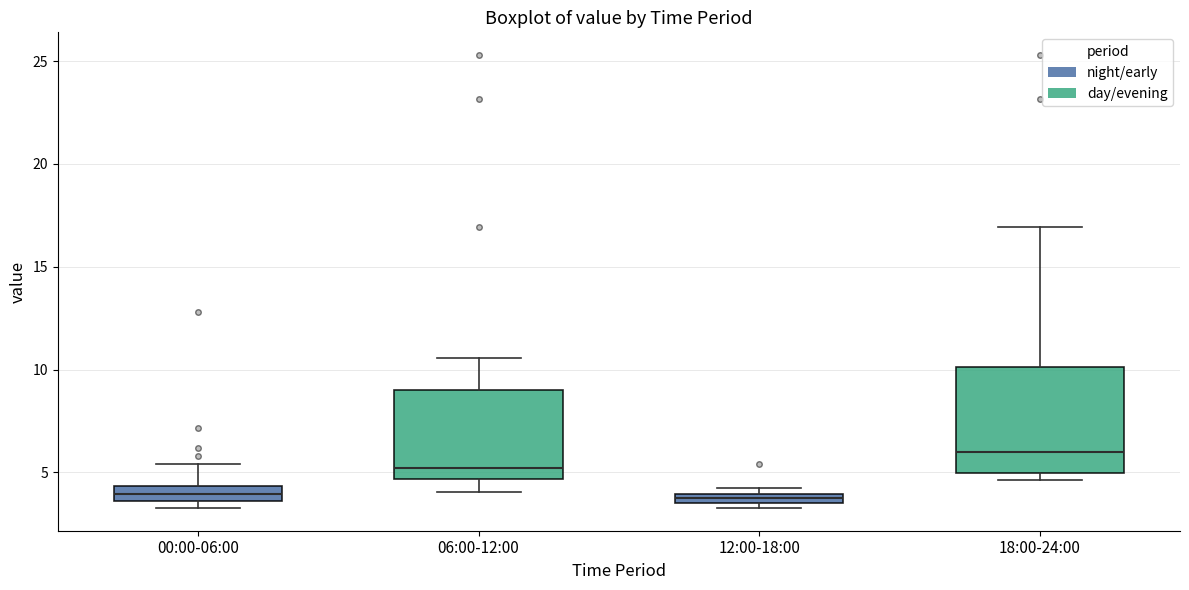

Which box's median line is the highest?

18:00-24:00